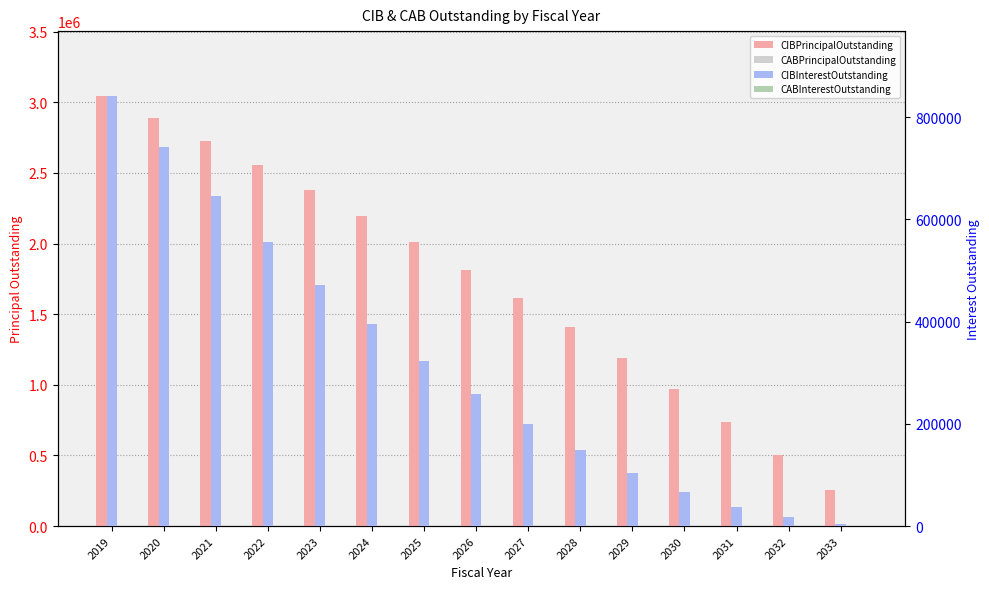

Rank the series at 2028 from highest to lowest value.

CIBPrincipalOutstanding, CIBInterestOutstanding, CABPrincipalOutstanding, CABInterestOutstanding